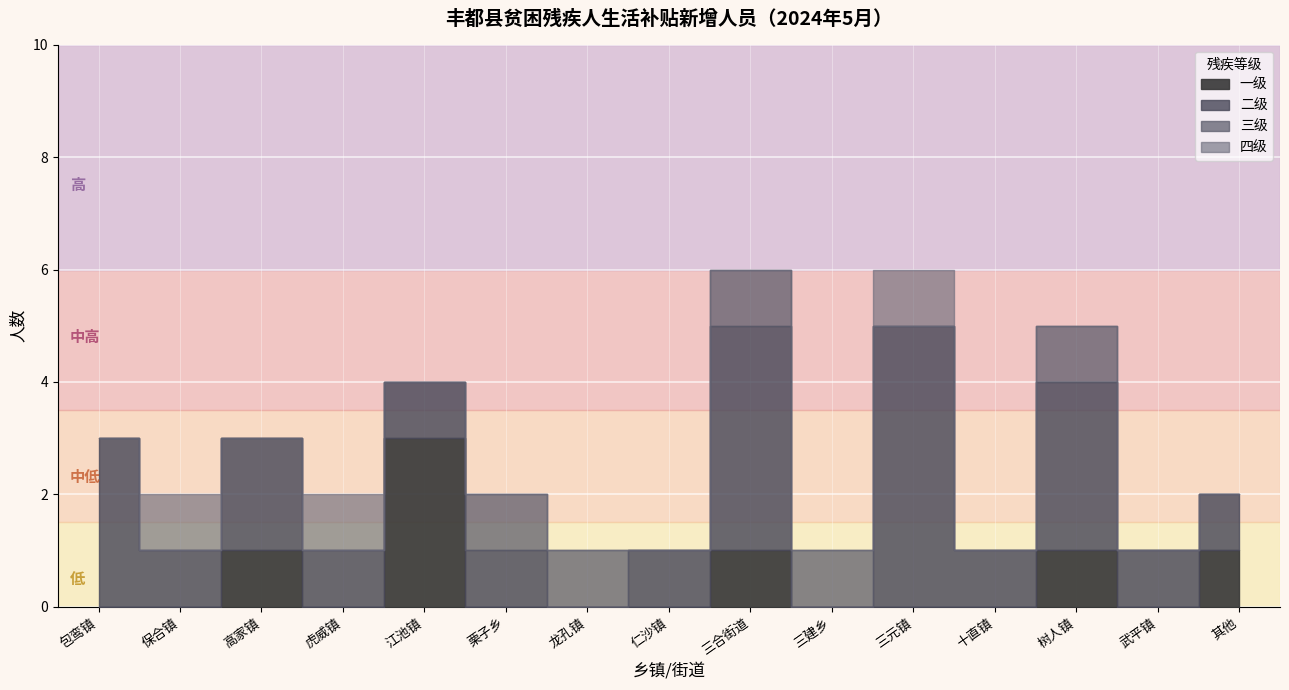

Is it true that 二级 equals 7 at 1?

False